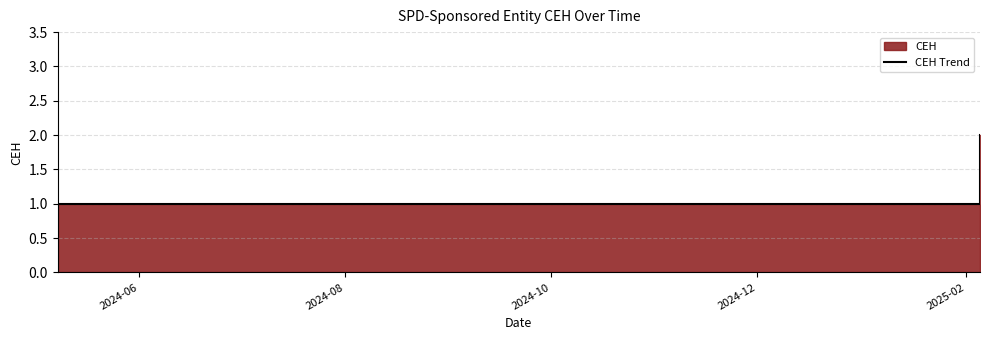

What is the value of the 5th point from the left?

2